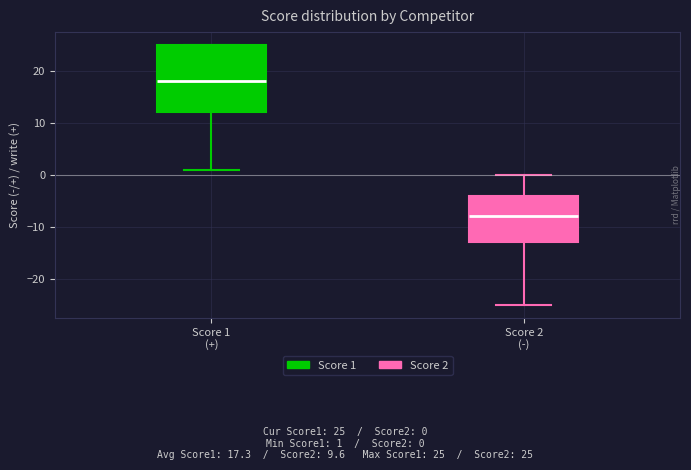

Which box has the highest median line?

Score 1 (+)